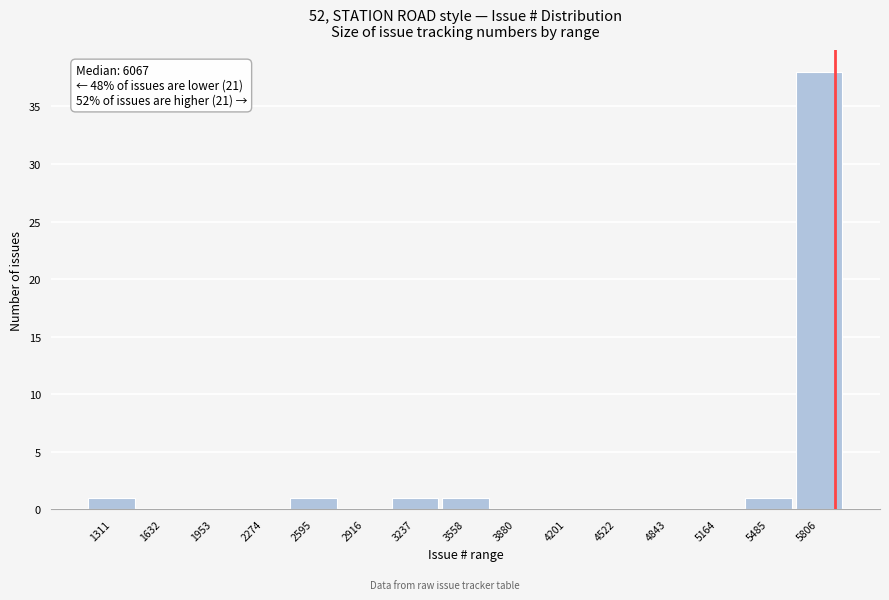

Reading left to right, what are all the values shown in this chart?

1311=1	1632=0	1953=0	2274=0	2595=1	2916=0	3237=1	3558=1	3880=0	4201=0	4522=0	4843=0	5164=0	5485=1	5806=38